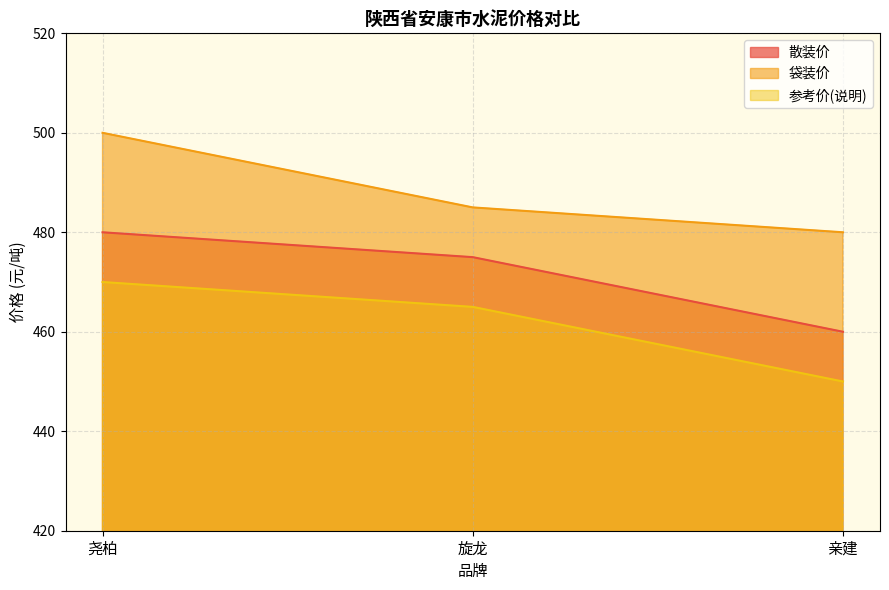

What is the maximum value shown in the chart?

500